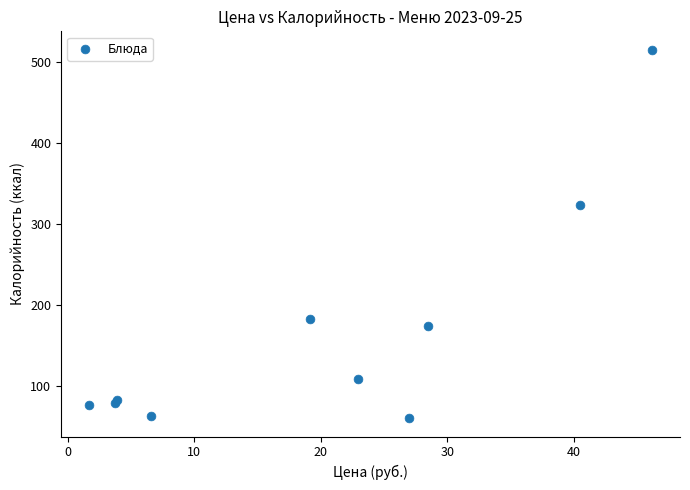

What Y value in the scatter plot is closest to 287?

323.0